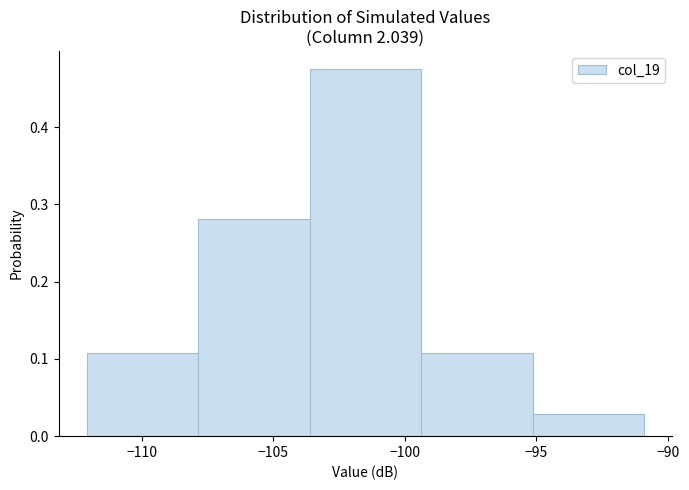

Over which range of the x-axis is the bar tallest?

-103.5 to -99.5